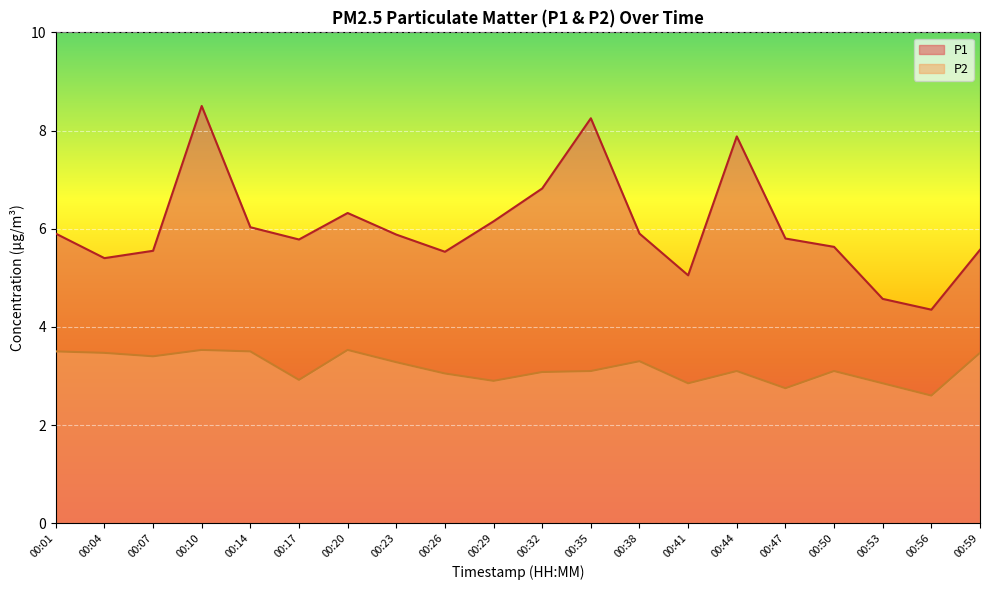

How many lines are shown in the chart?

2